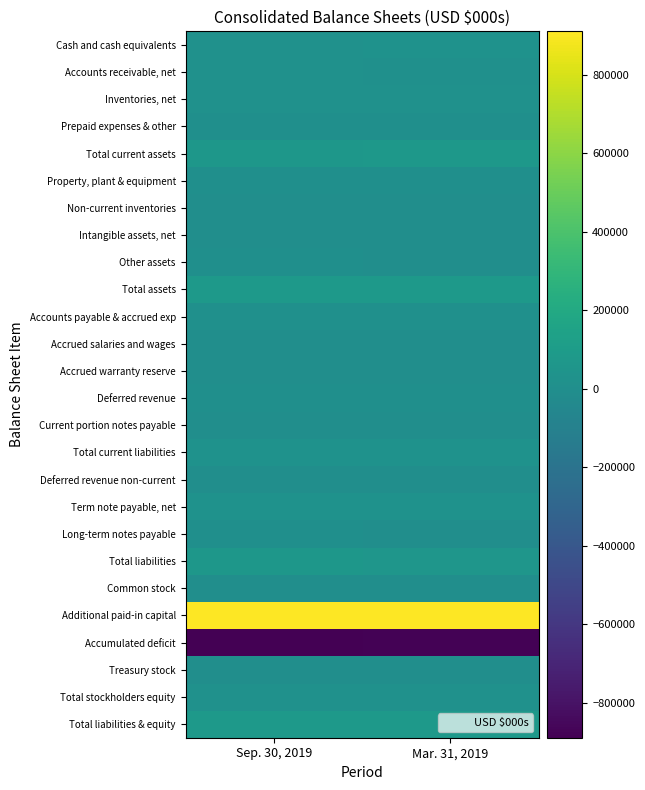

Which series has the widest spread of values?

Accumulated deficit